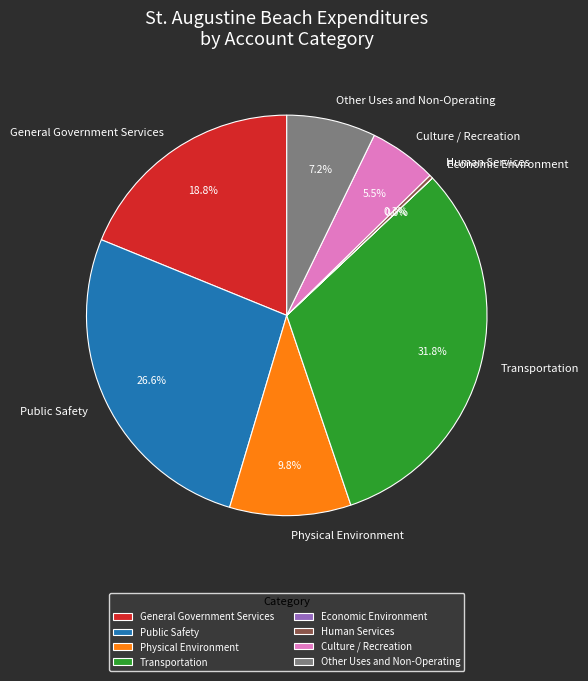

What percentage is NOT represented by Public Safety?

73.4%